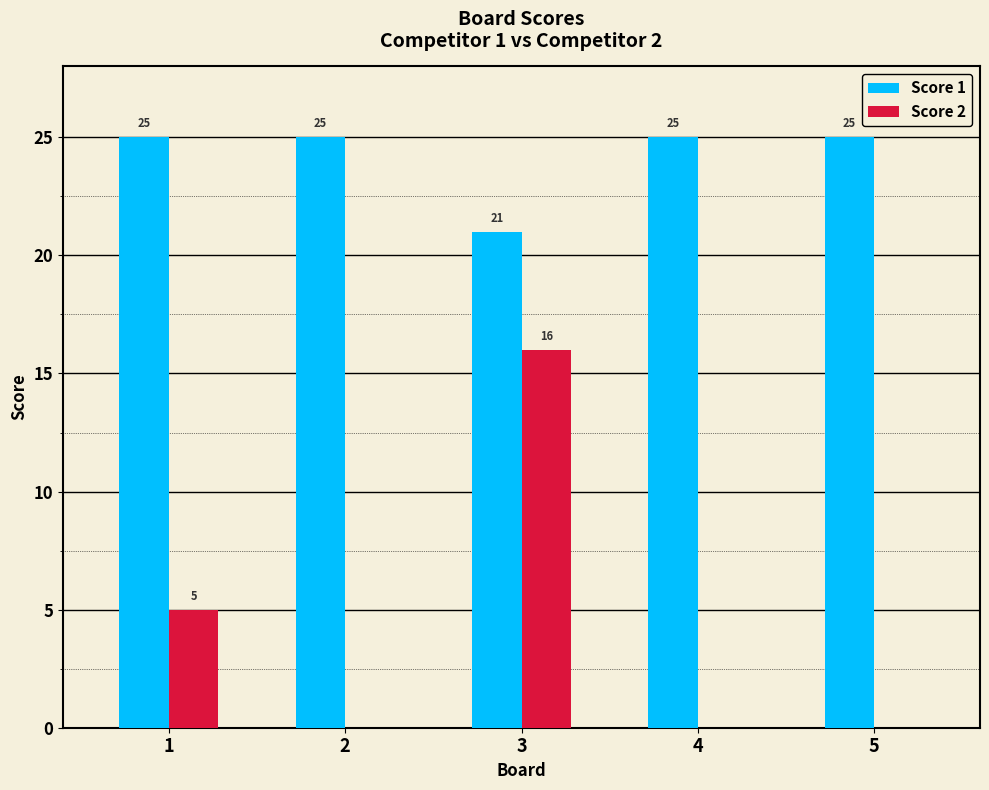

What is the maximum value for Score 2?

16